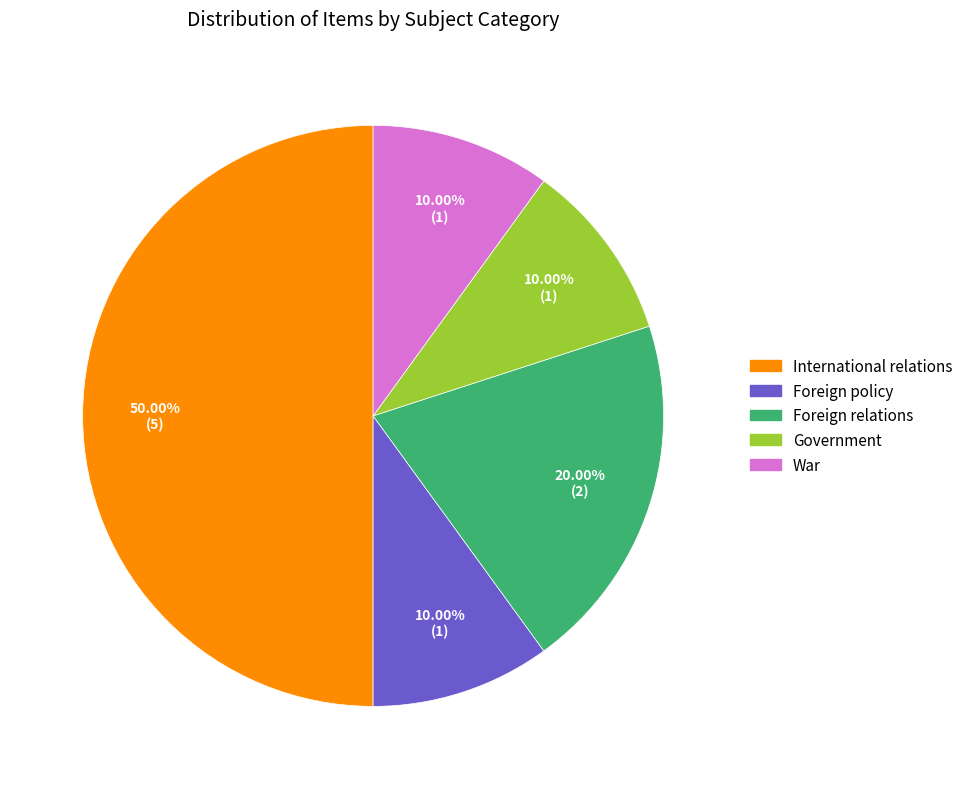

What percentage is the Foreign policy slice, to the nearest percent?

10%